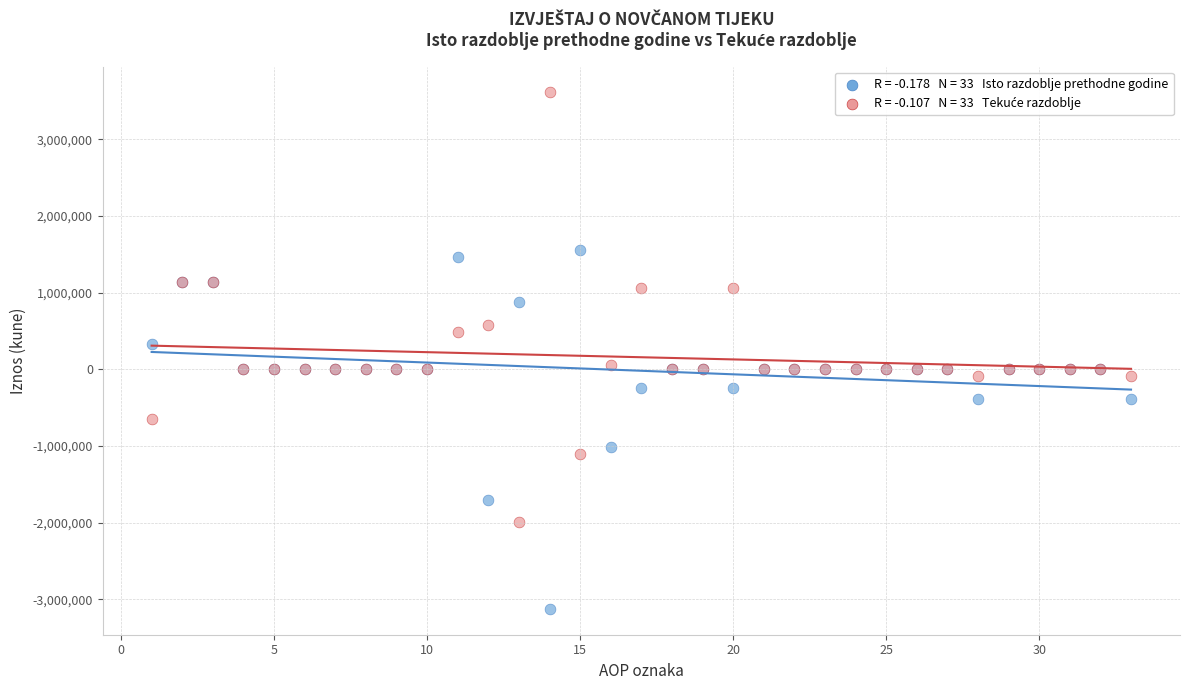

Across all series, what Y value is closest to 243244?

327885